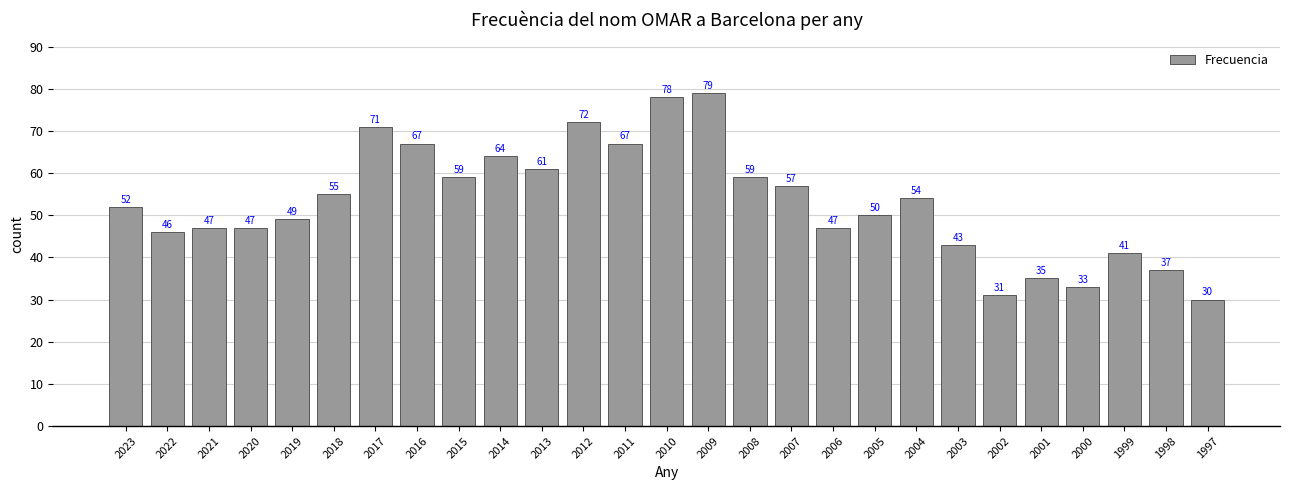

What is the difference between the values at 2016 and 2000?

34